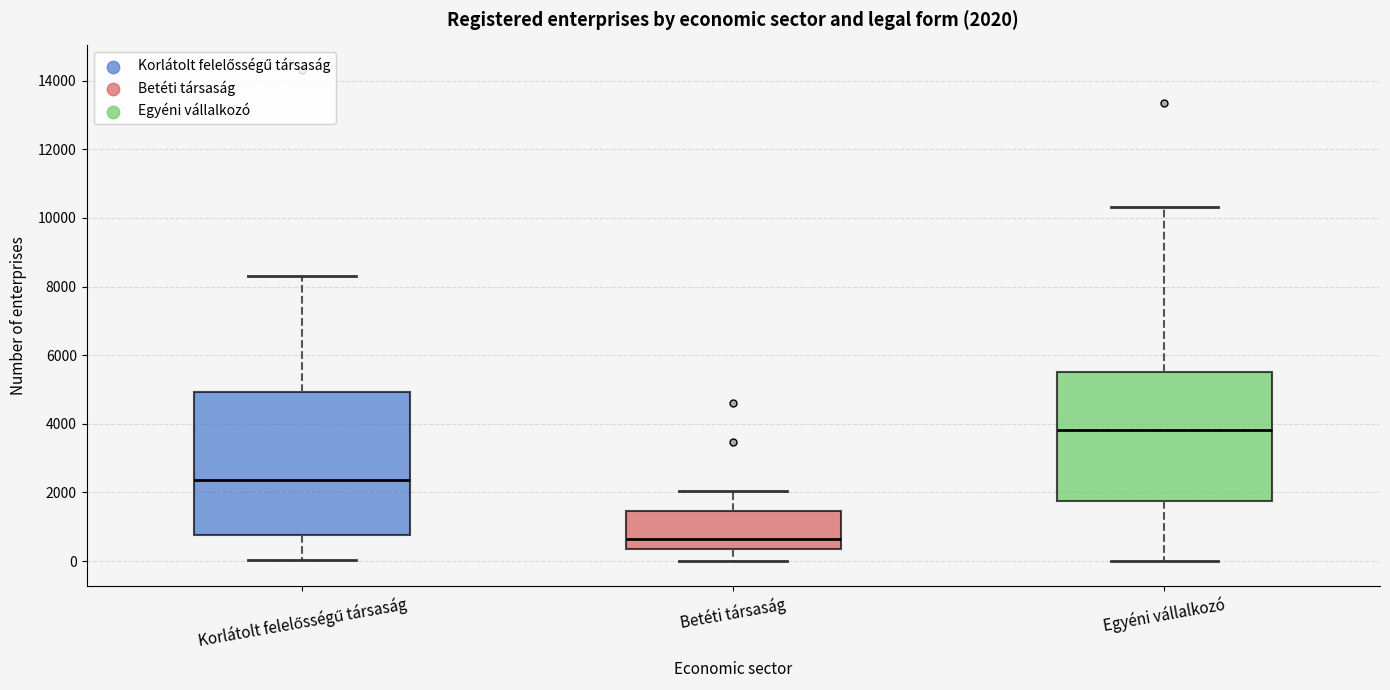

Which box's median line is the highest?

Egyéni vállalkozó